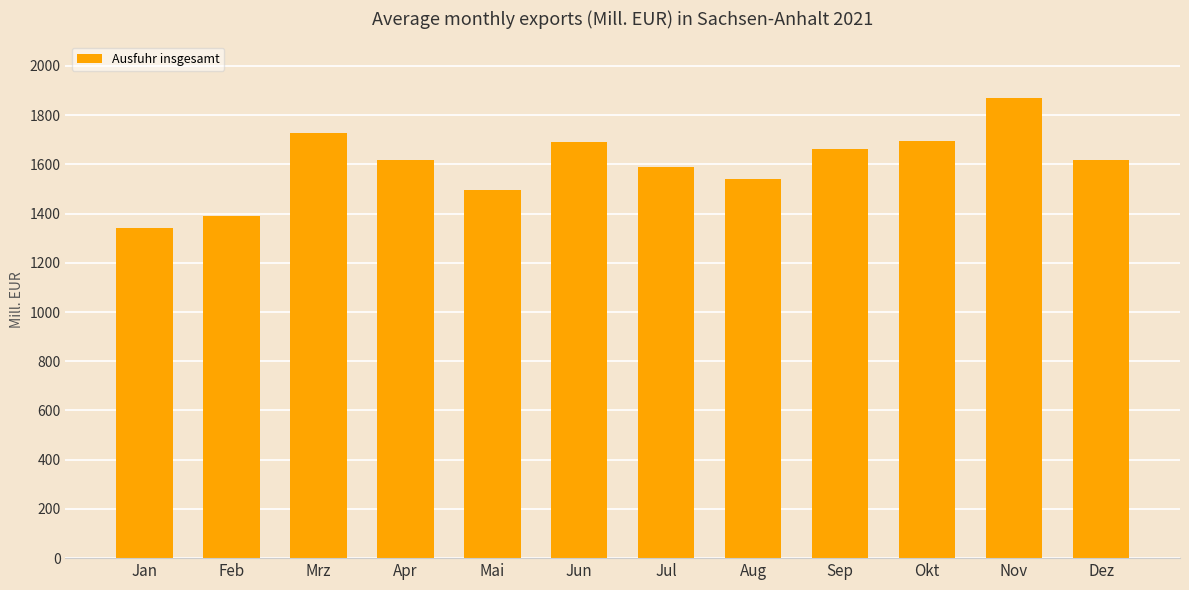

Read the value at Jan.

1342